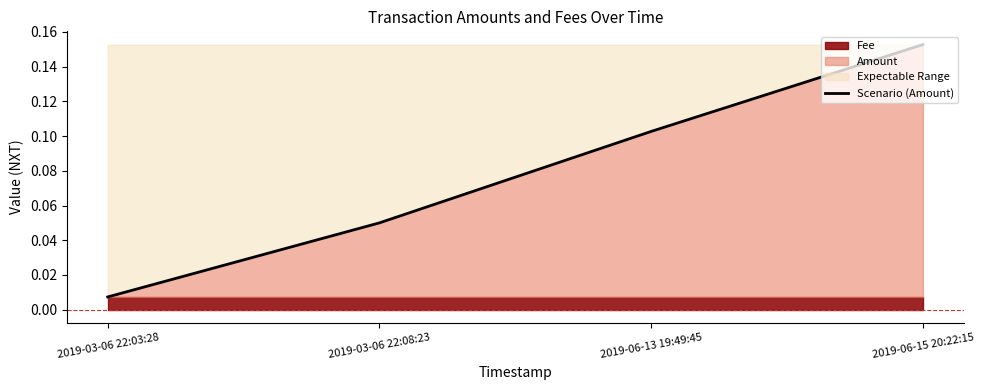

What position from the right is 2019-06-13 19:49:45?

2